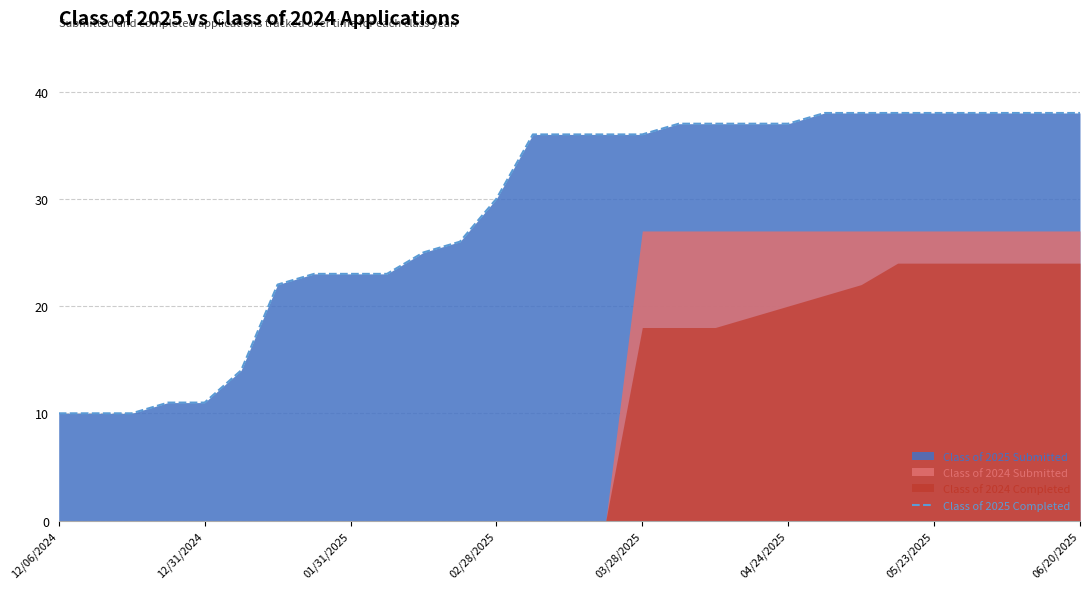

What is the value of the 10th point from the left?

23